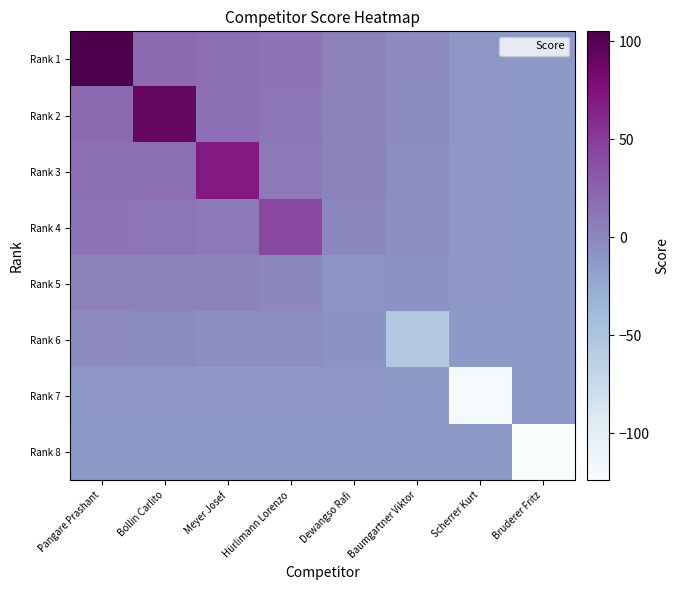

What is the total value across all series at Dewangso Rafi?

-31.2